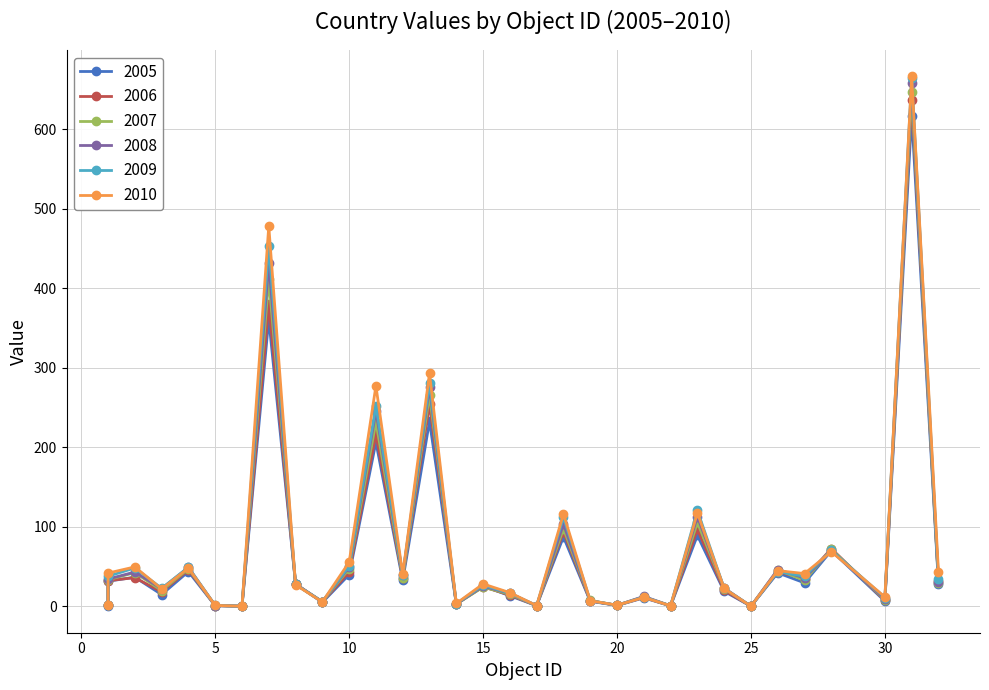

How many data points does each series have?

32